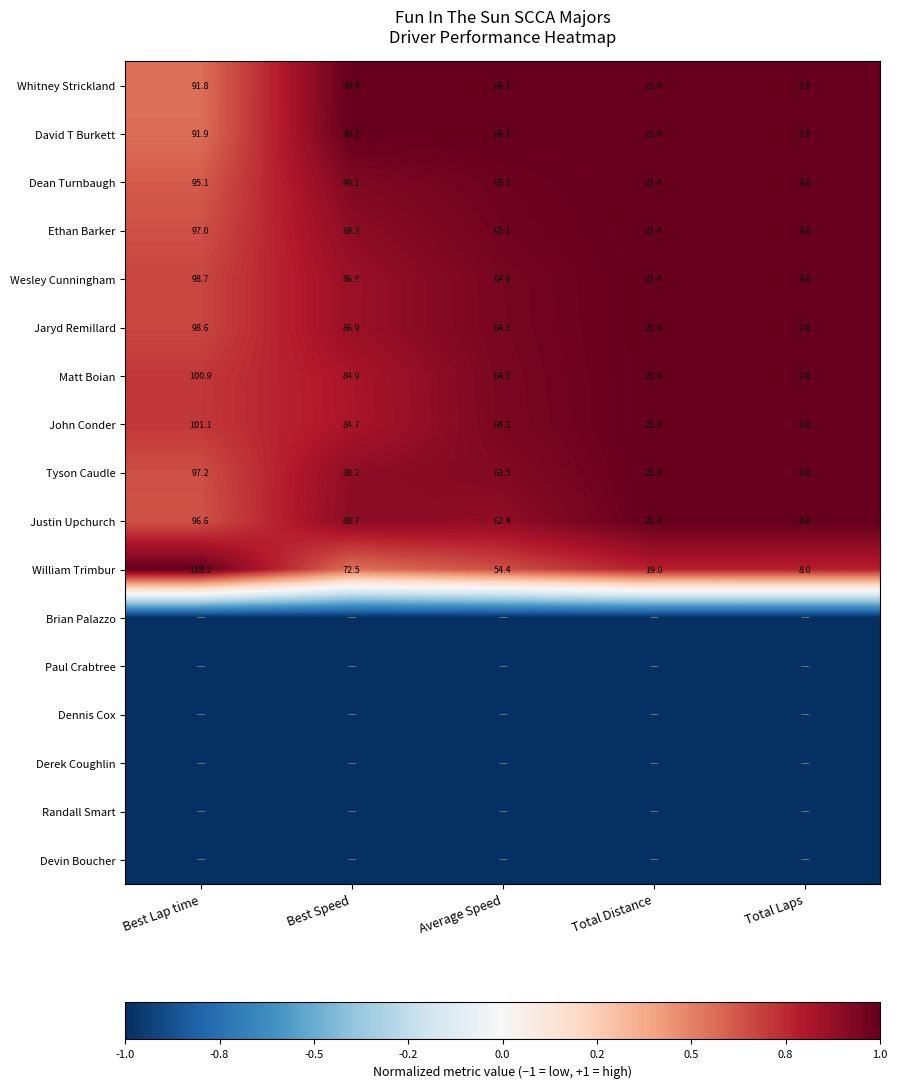

Rank the categories by Justin Upchurch value from lowest to highest.

Total Laps, Total Distance, Average Speed, Best Speed, Best Lap time